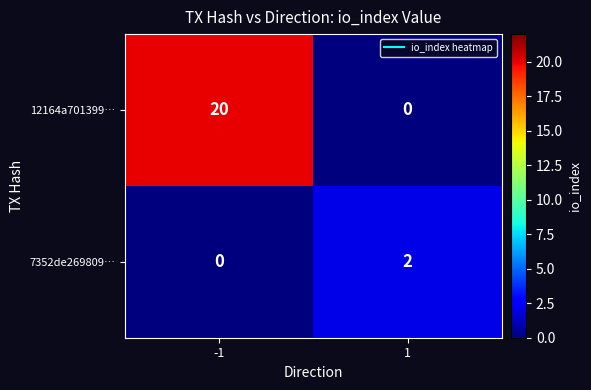

Which series changed the most between -1 and 1?

12164a701399…